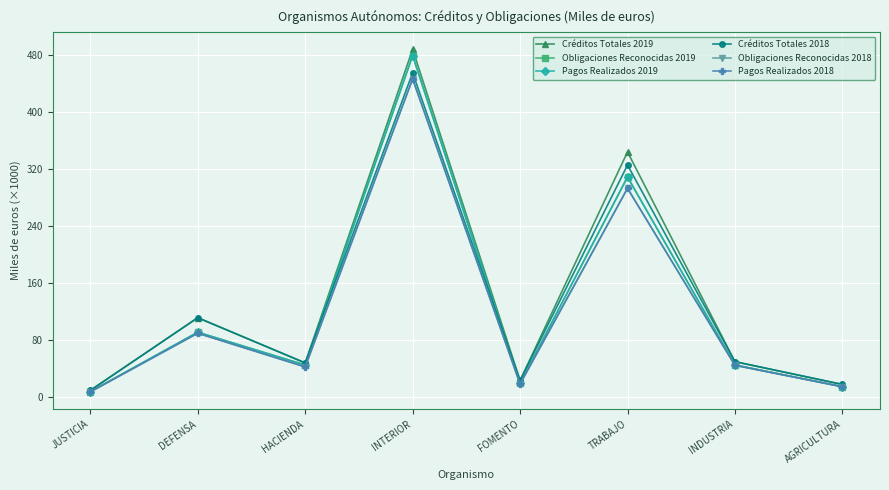

What is the approximate value of Pagos Realizados 2018 at INTERIOR?

446.0